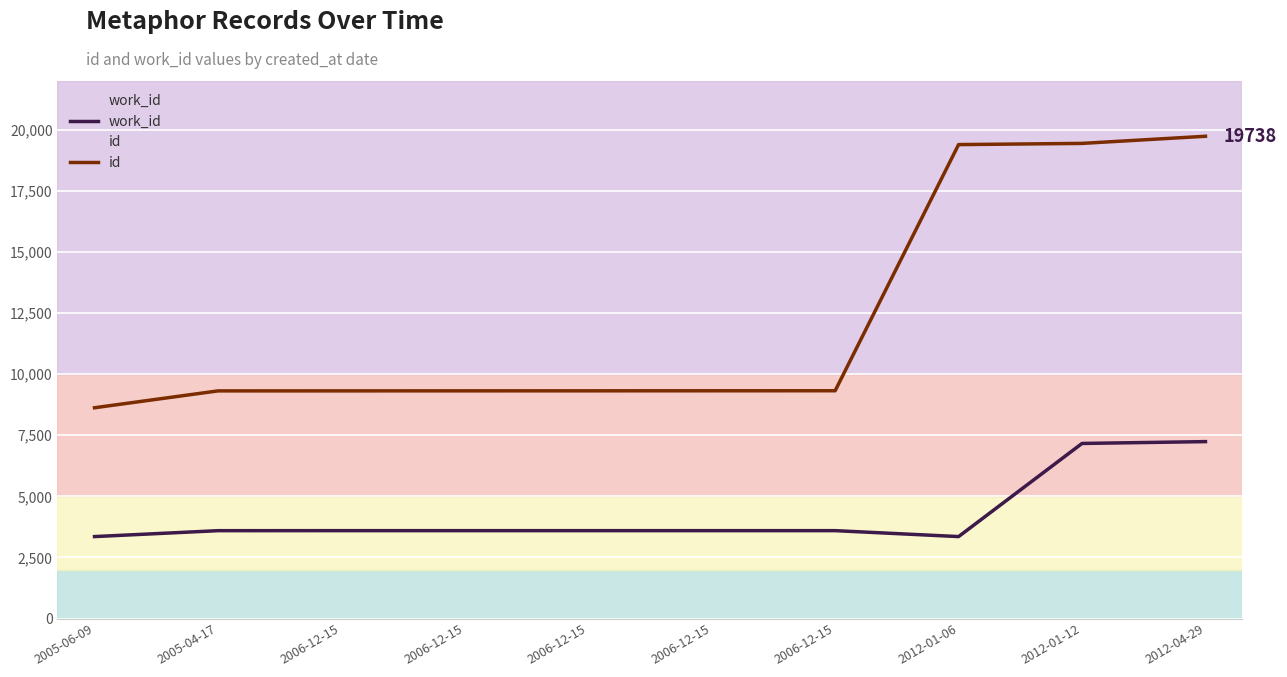

Is it true that id equals 19446 at 2012-01-12?

True